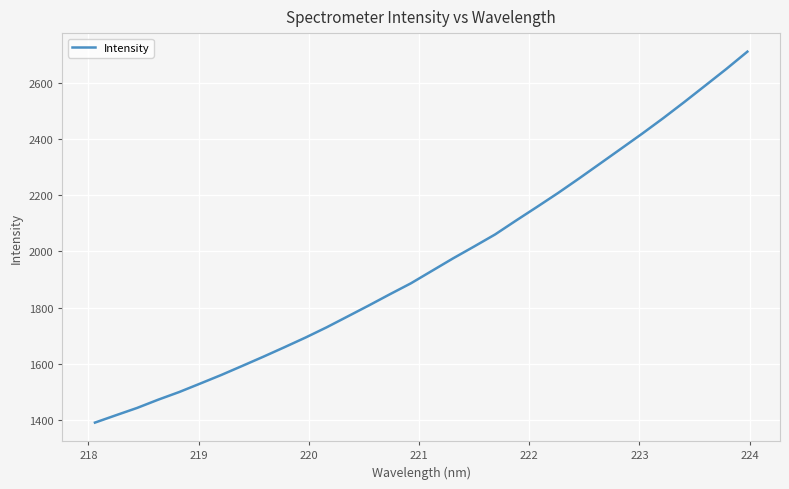

What is the smallest value displayed?

1389.8